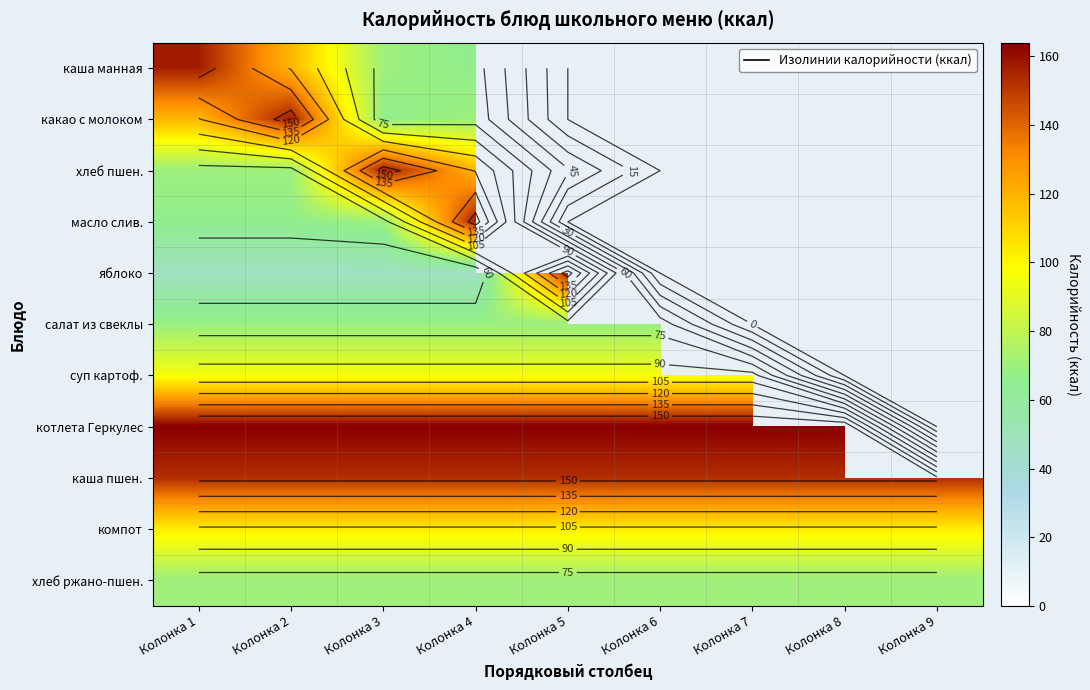

At which category is the sum across all series the highest?

Колонка 1